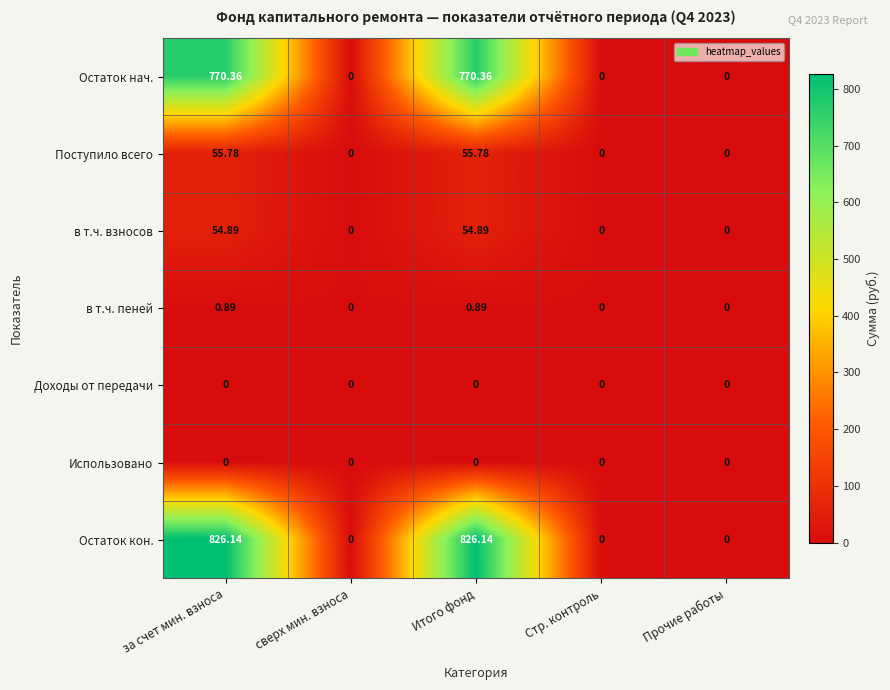

Which series has the largest range (max minus min)?

Остаток кон.